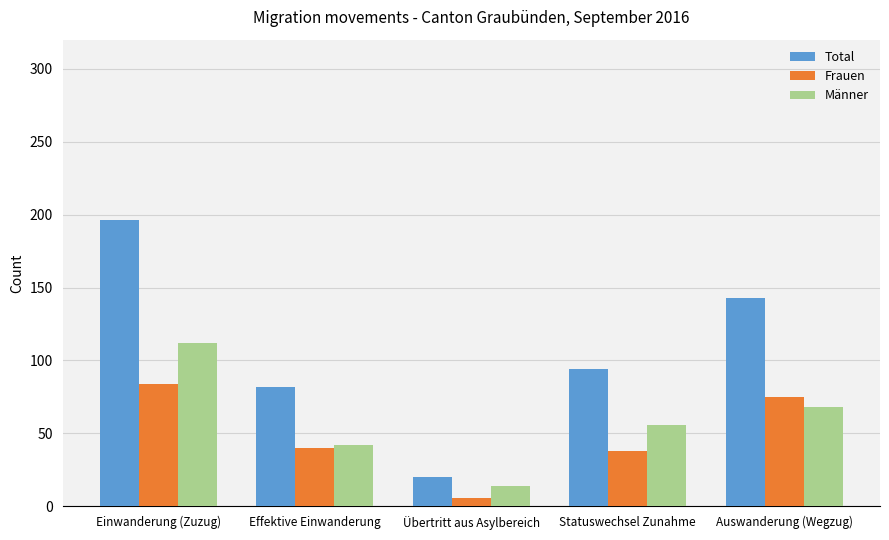

What is the highest value of the Männer series?

112